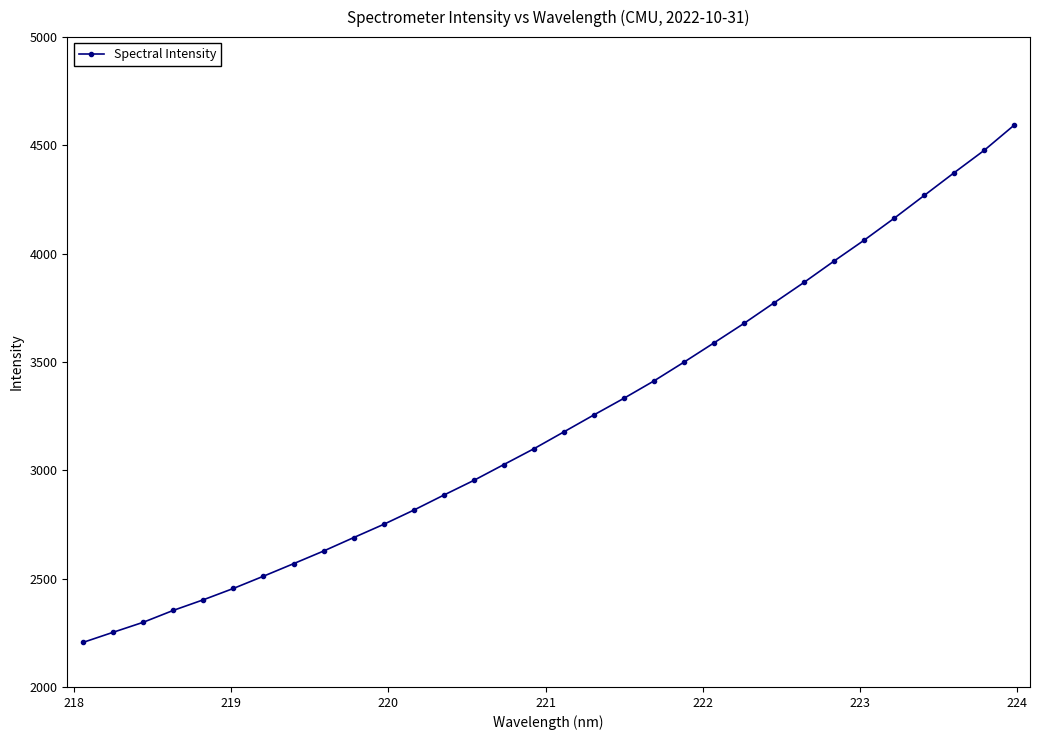

What is the value of the 31st point from the left?

4477.6